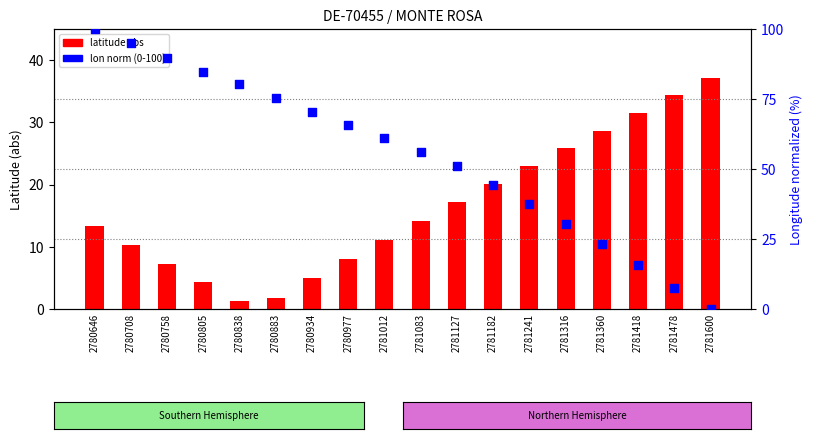

Which series contains the highest Y value?

lon norm (0-100)